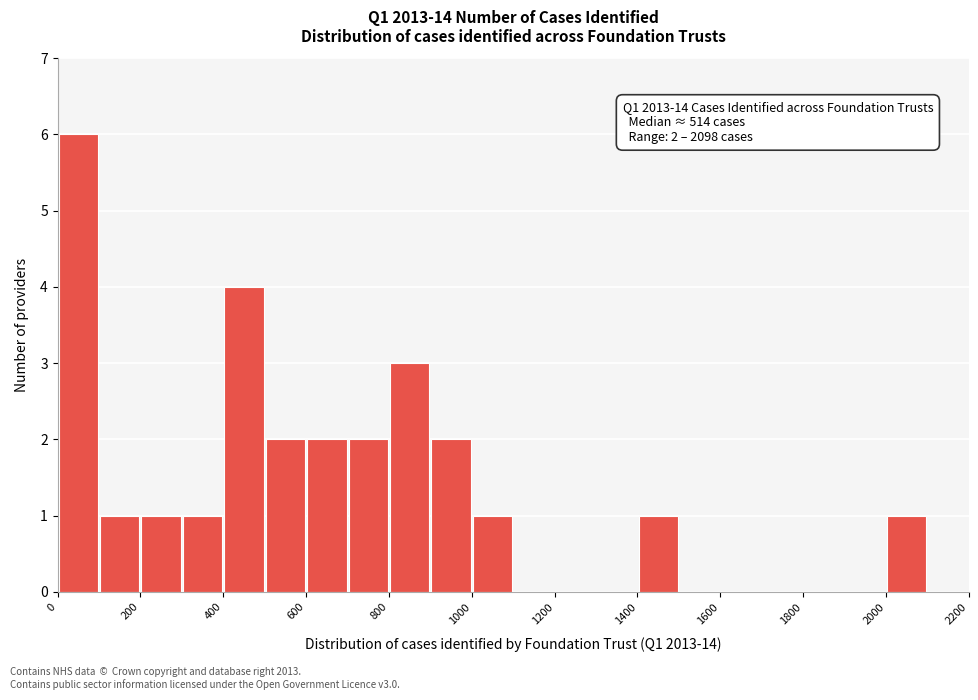

Over which range of the x-axis is the bar tallest?

0 to 100